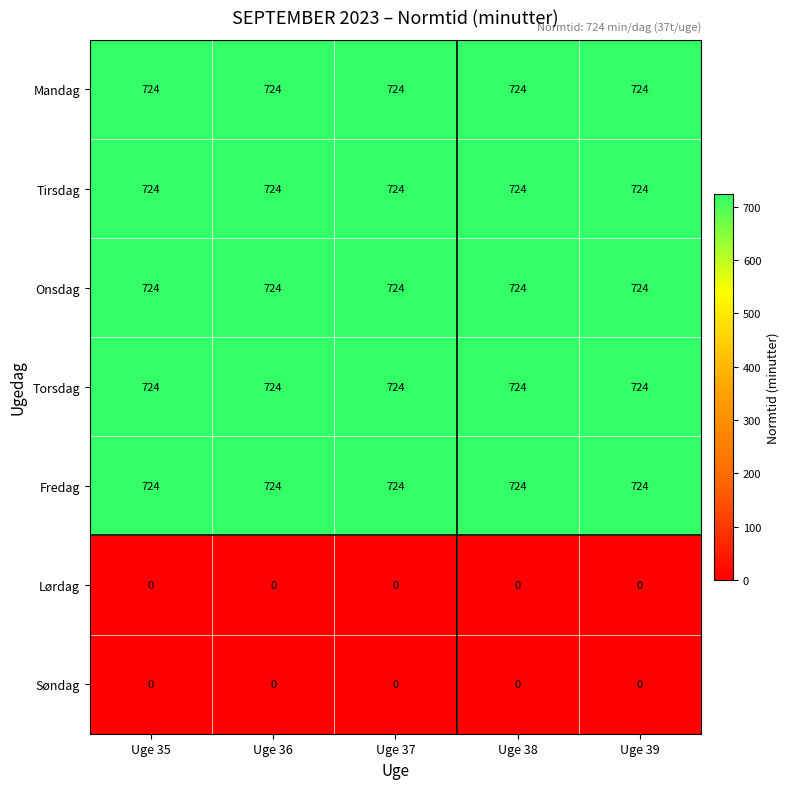

Is it true that Mandag equals 724 at Uge 36?

True